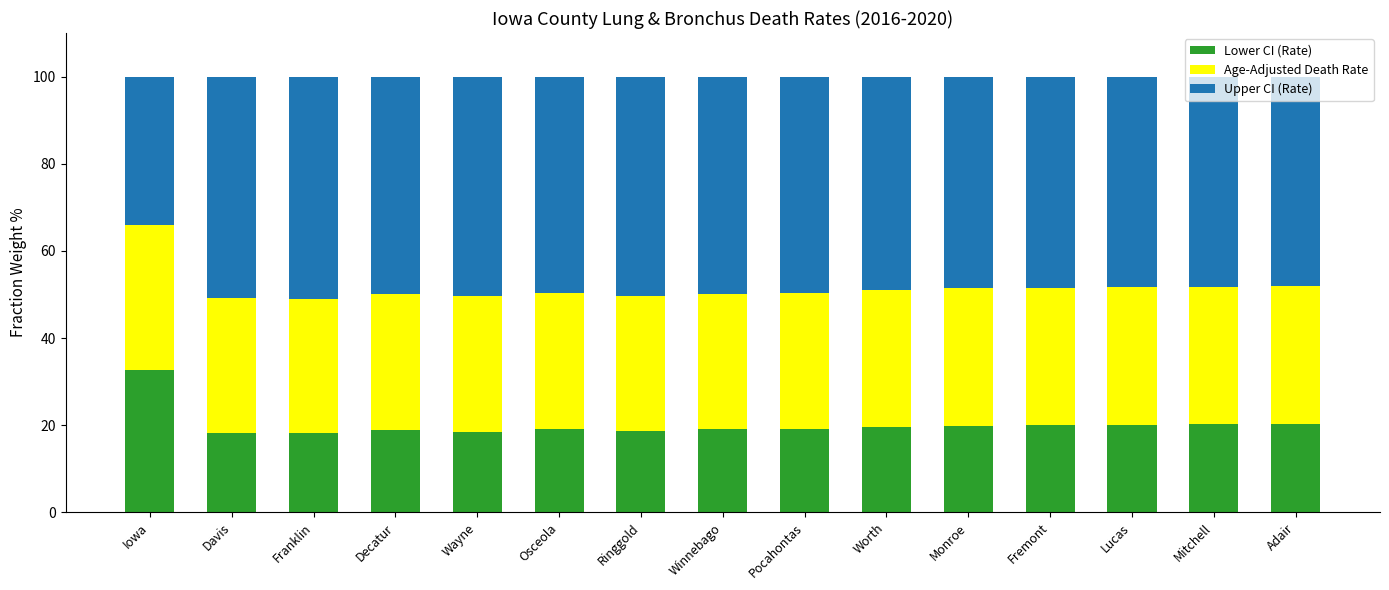

What is the highest value of the Lower CI (Rate) series?

32.6